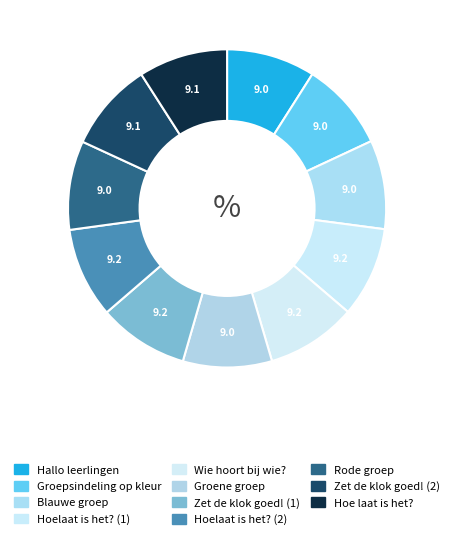

How many segments does this pie chart have?

11